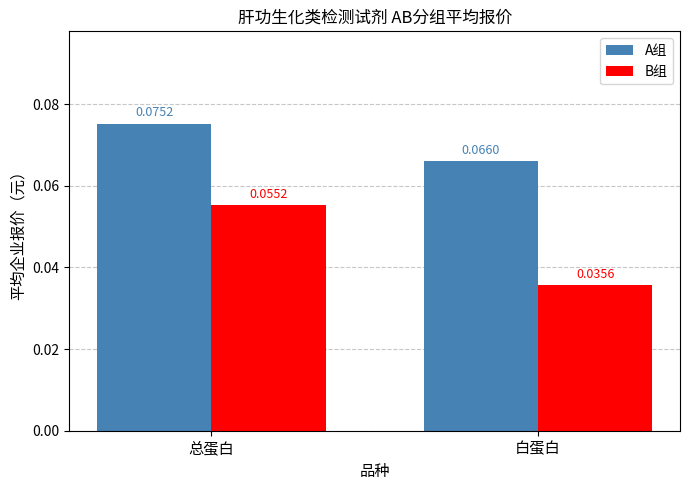

Rank the series by their average value, from highest to lowest.

A组, B组